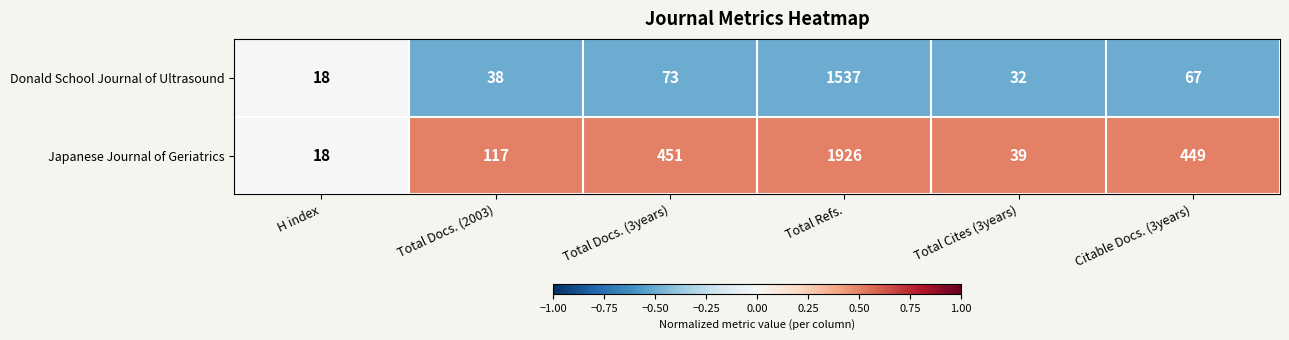

What value does the Japanese Journal of Geriatrics series have at Total Docs. (3years), to the nearest 100?

500